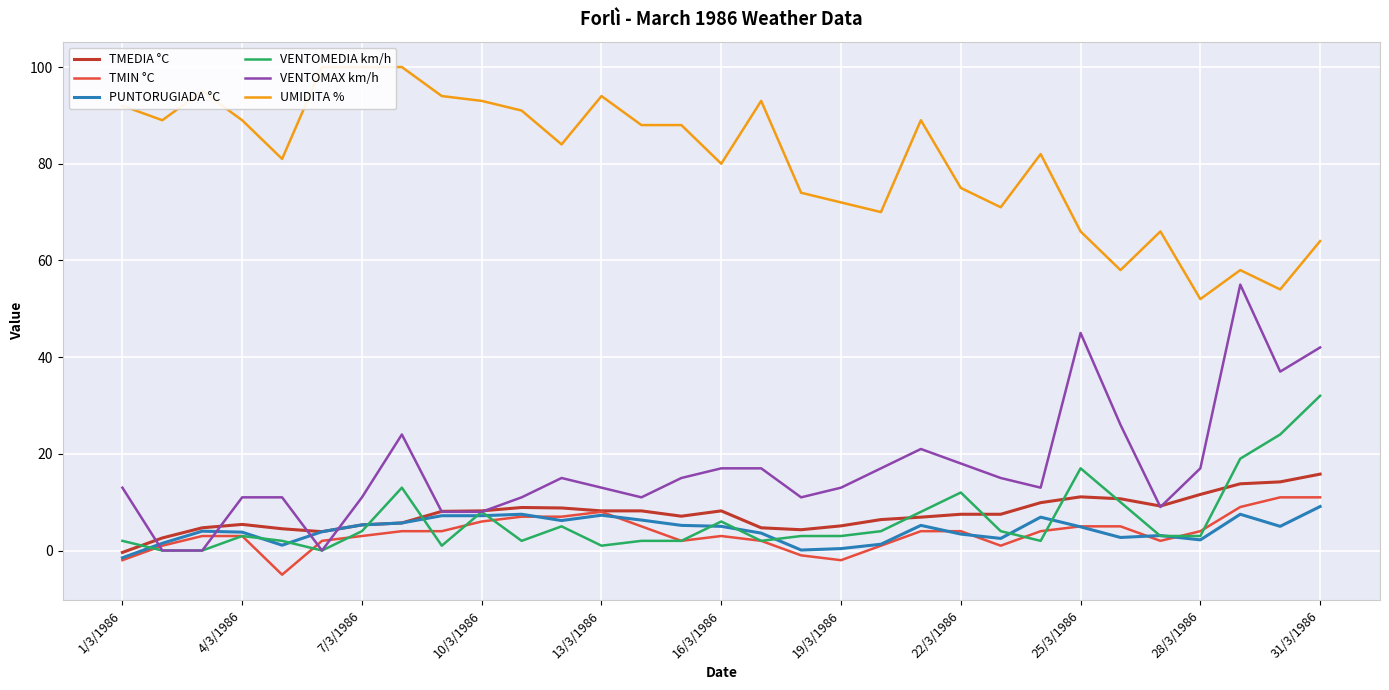

At how many categories does at least one series exceed 40?

31